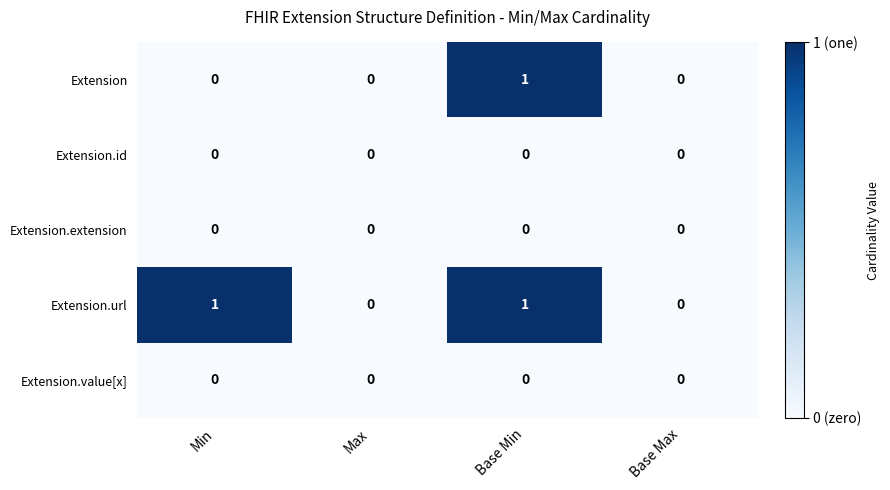

At which category is the sum across all series the highest?

Base Min